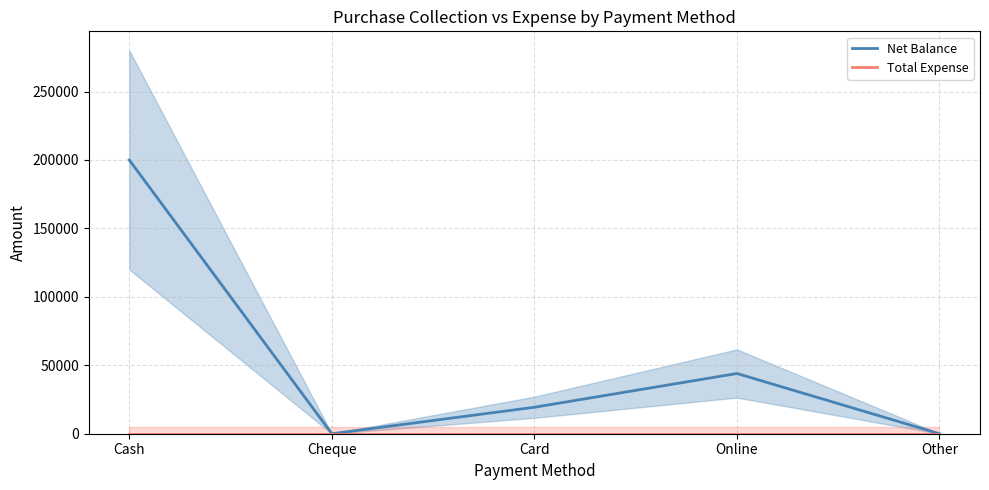

True or false: Net Balance and Total Expense cross at least once.

False